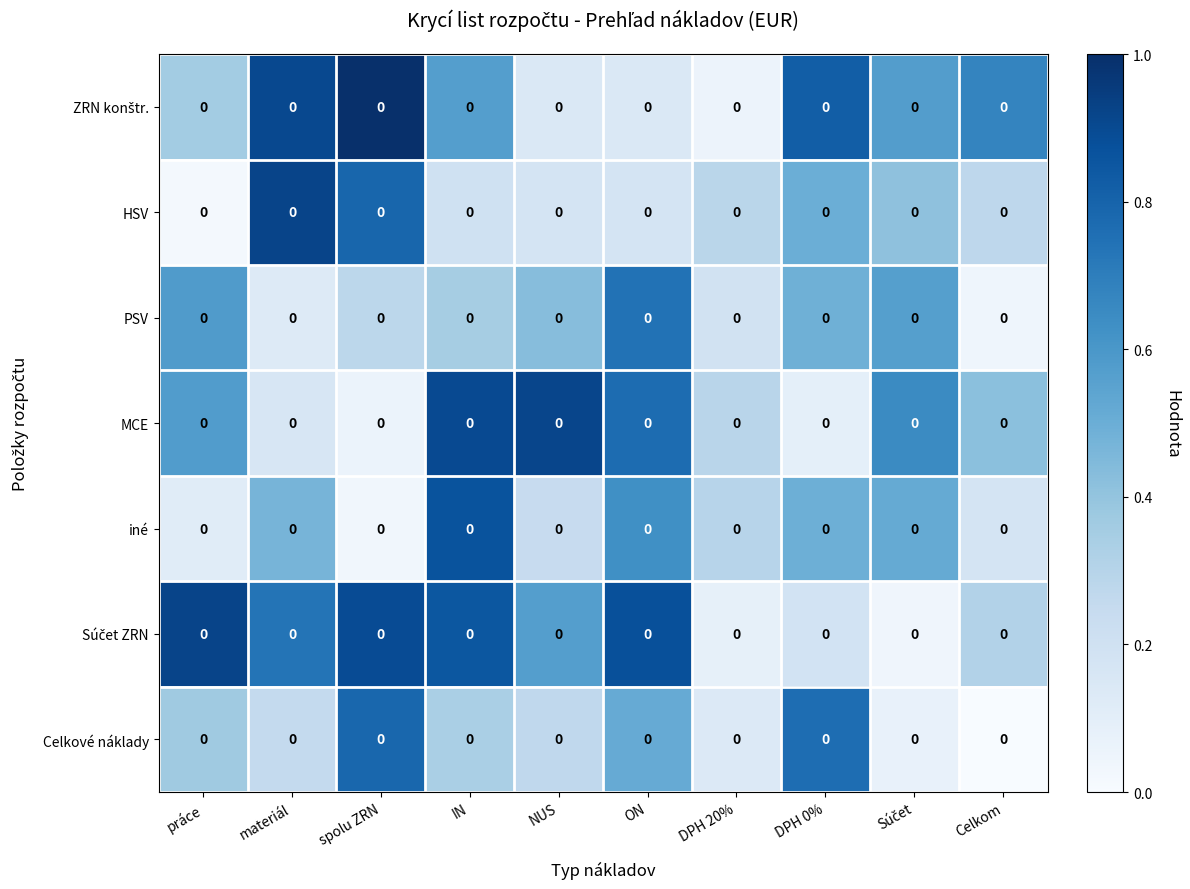

Which series has the largest total across all categories?

Súčet ZRN